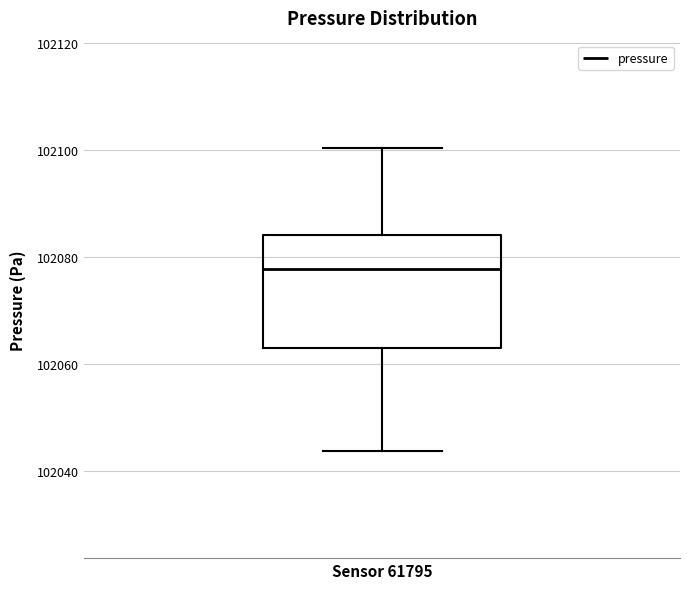

Where is the upper edge of the box for Sensor 61795 on the y-axis? The values are not printed on the chart, so give them approximately, as read against the axis.

102084